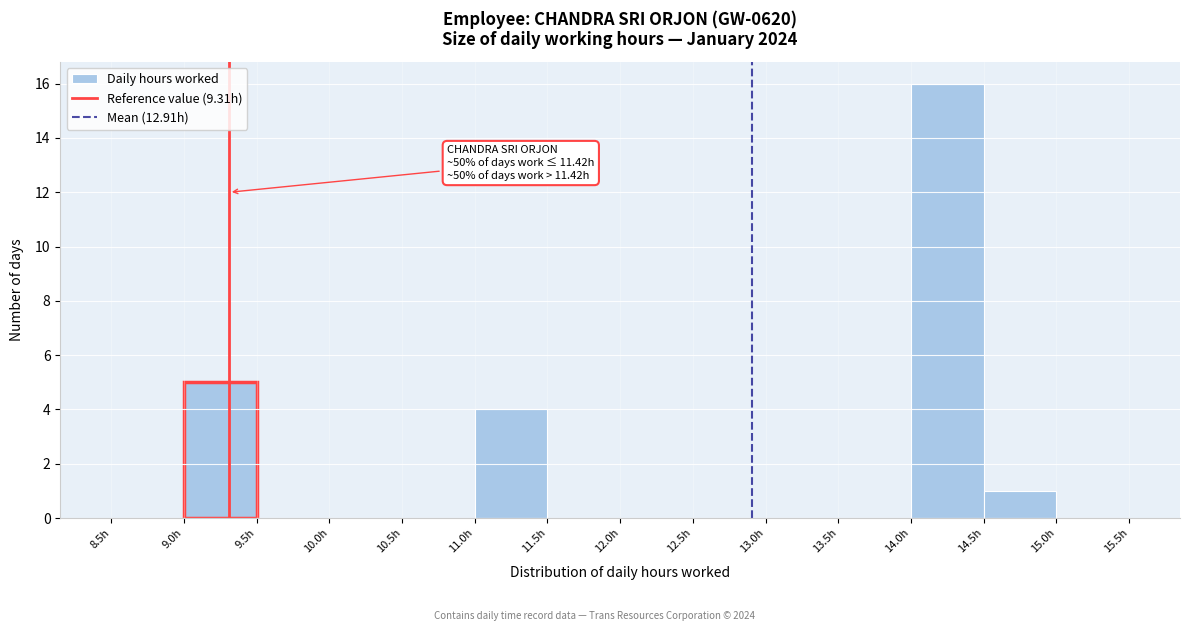

Over which range of the x-axis is the bar tallest?

14.0 to 14.5